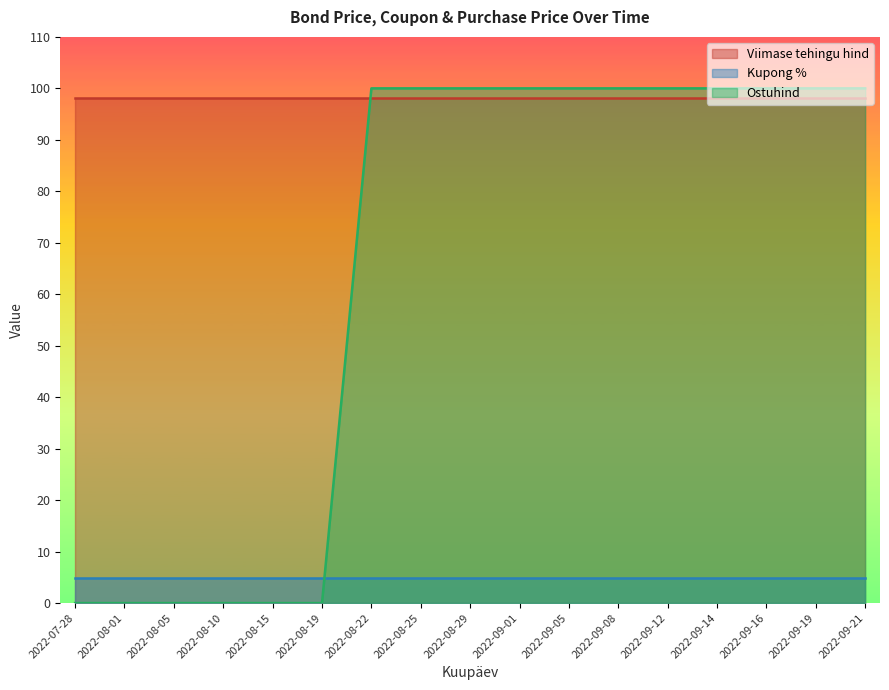

What is the highest value of the Viimase tehingu hind series?

98.2